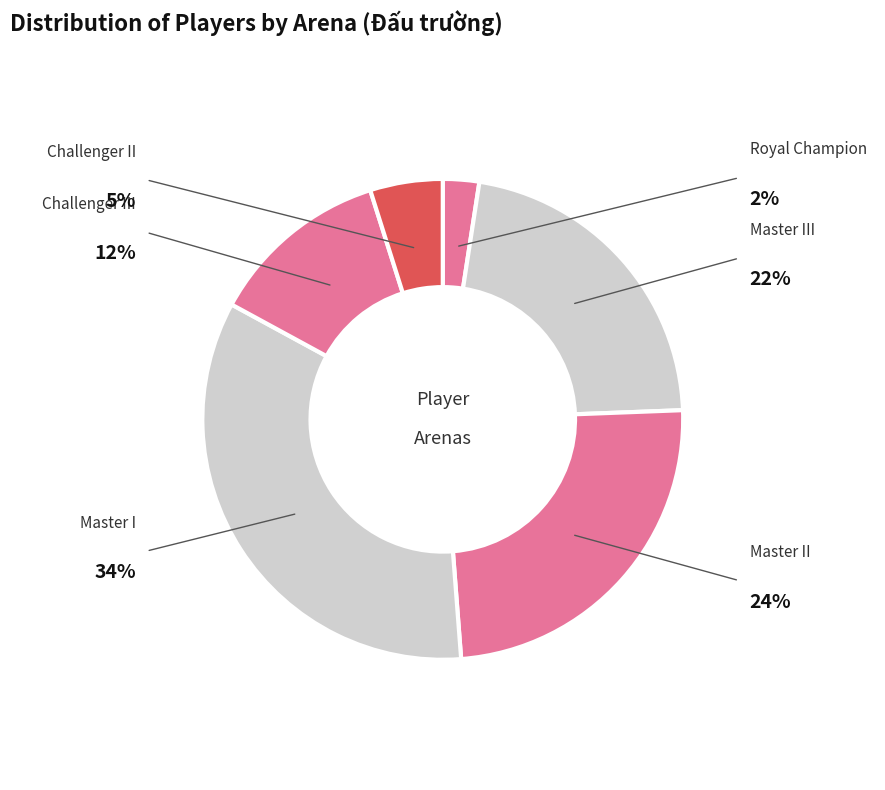

Rank the categories by value from lowest to highest.

Royal Champion, Challenger II, Challenger III, Master III, Master II, Master I